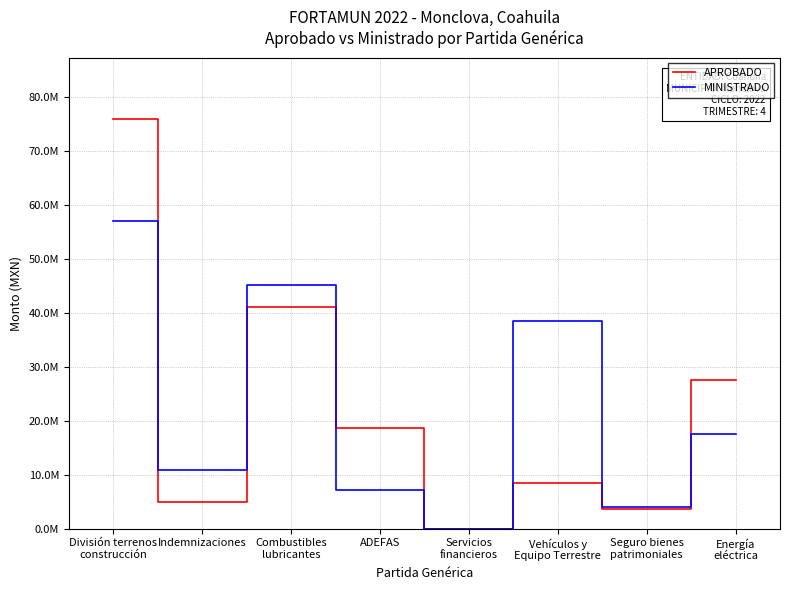

The APROBADO series shows 14607896.5 at Vehículos y
Equipo Terrestre. True or false?

False